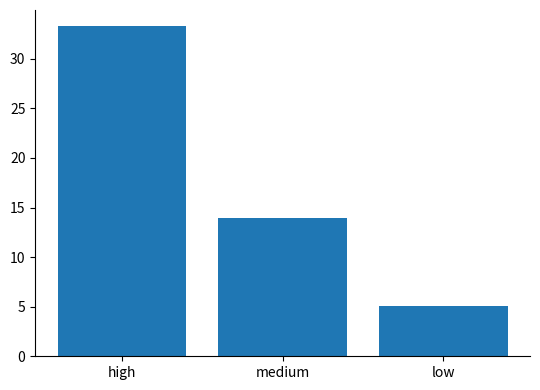

Which has a higher value, medium or high?

high